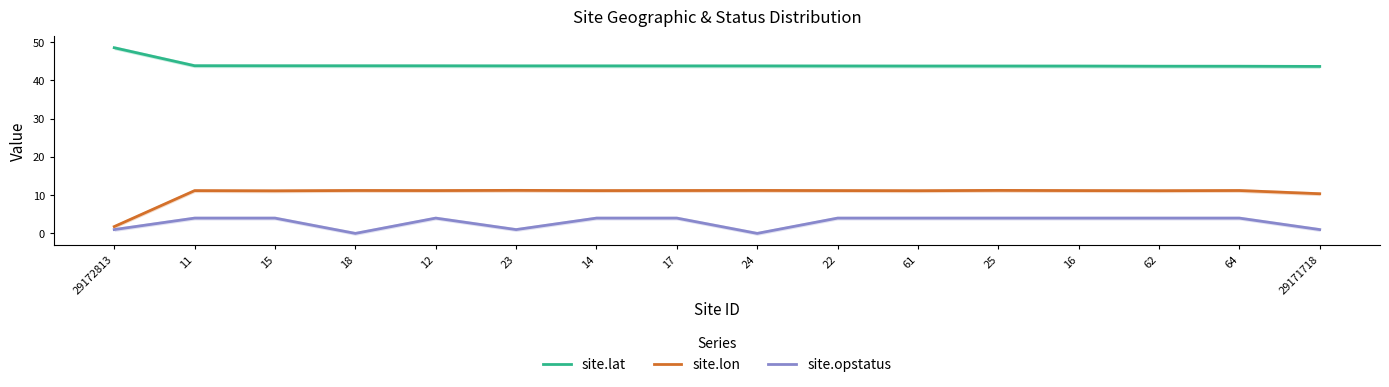

What value does the site.opstatus series have at 15?

4.0